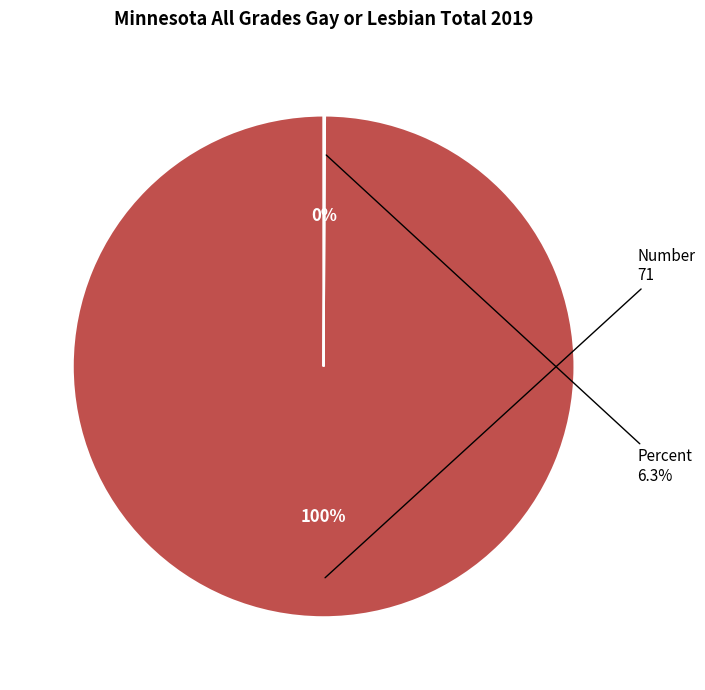

Count the number of slices in the pie.

2